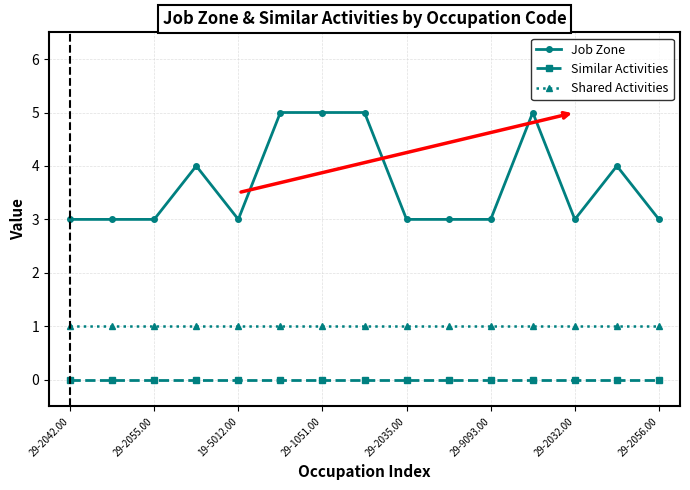

What is the value of the Shared Activities point at the 14th from the left?

1